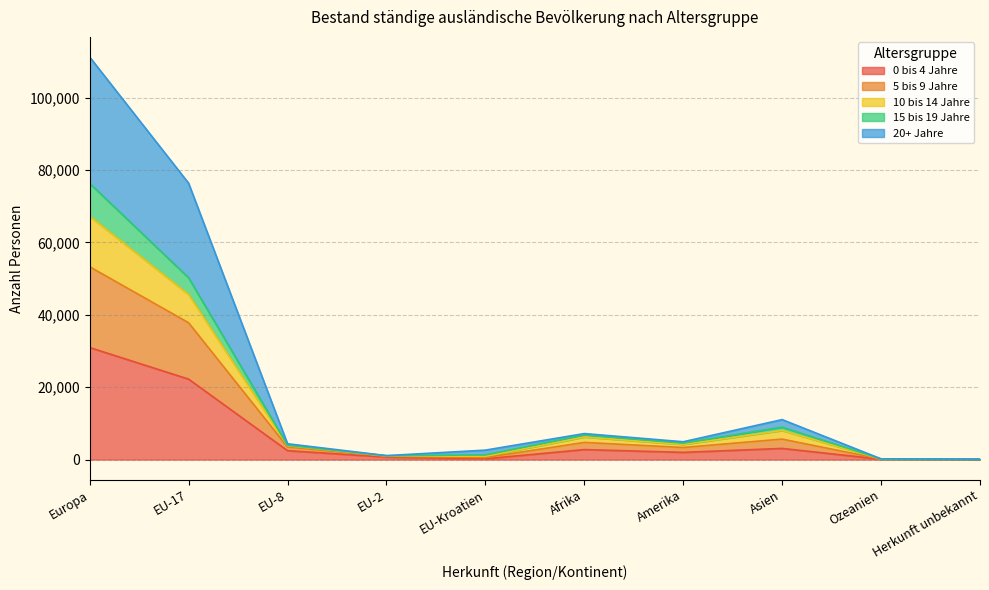

What is the sum of all 0 bis 4 Jahre values?

64556